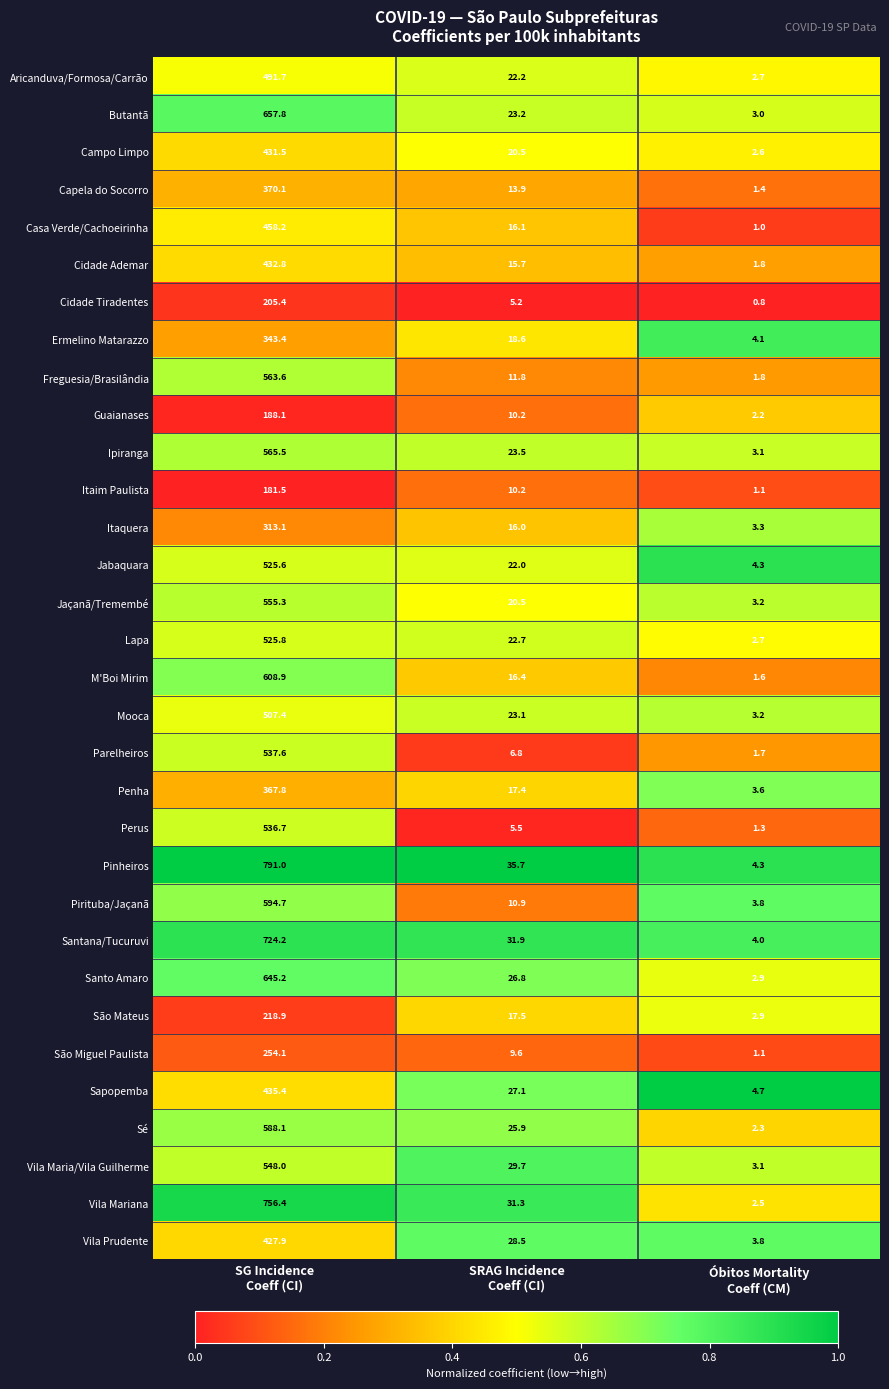

Which series has the largest total across all categories?

Pinheiros